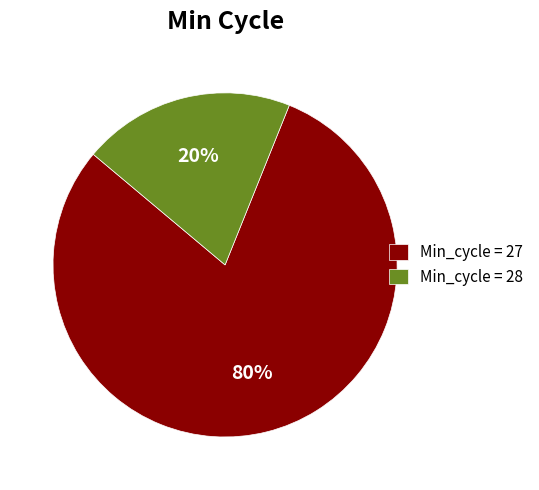

To the nearest percent, what portion does Min_cycle = 28 represent?

20%